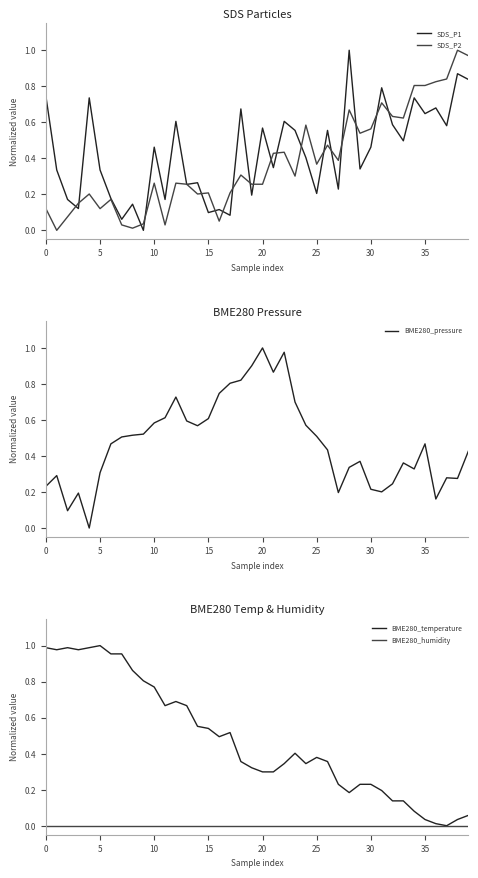

List the series in order of their peak value, highest first.

SDS_P1, SDS_P2, BME280_pressure, BME280_temperature, BME280_humidity